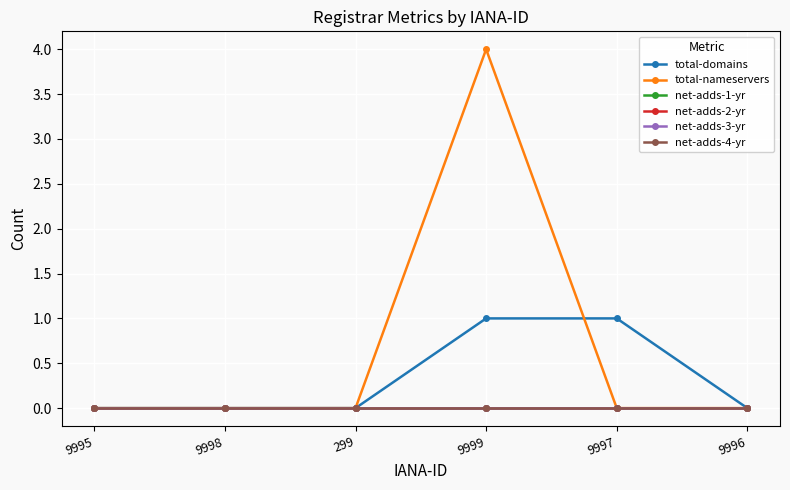

Is this an area chart (filled region under the line)?

No